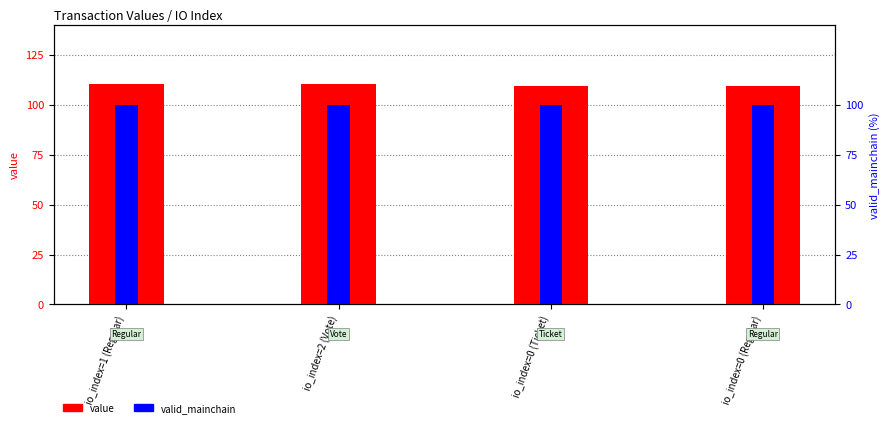

Is the value of value at io_index=0 (Ticket) greater than the value of valid_mainchain at io_index=0 (Regular)?

Yes